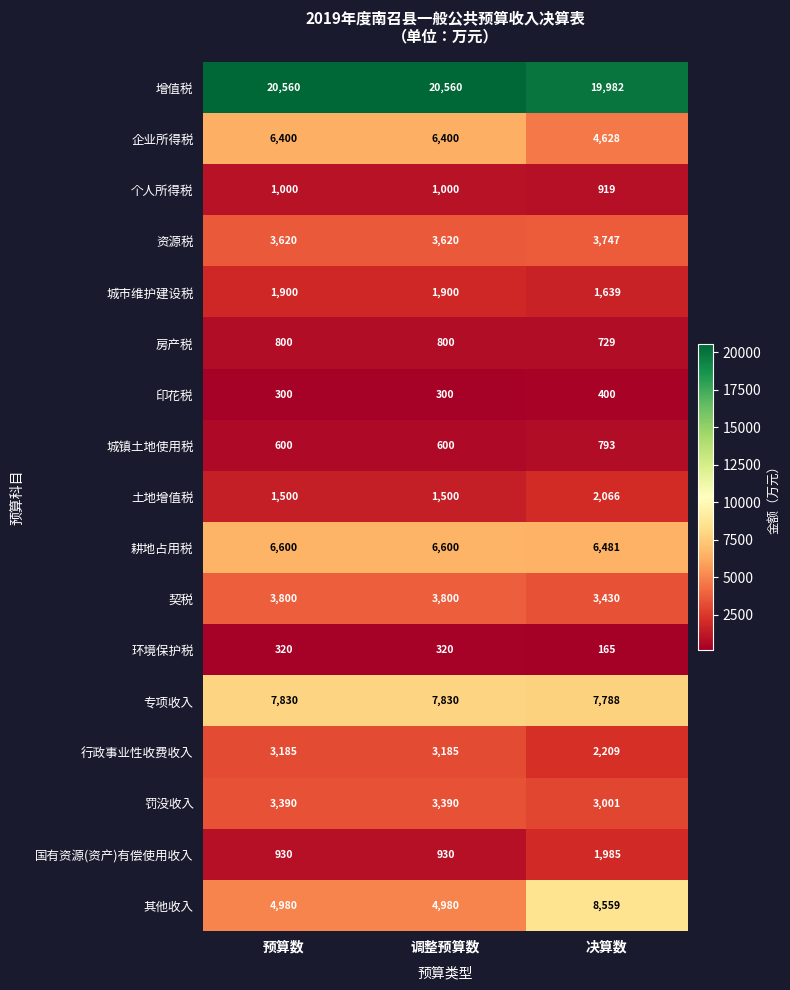

What is the maximum value shown in the chart?

20560